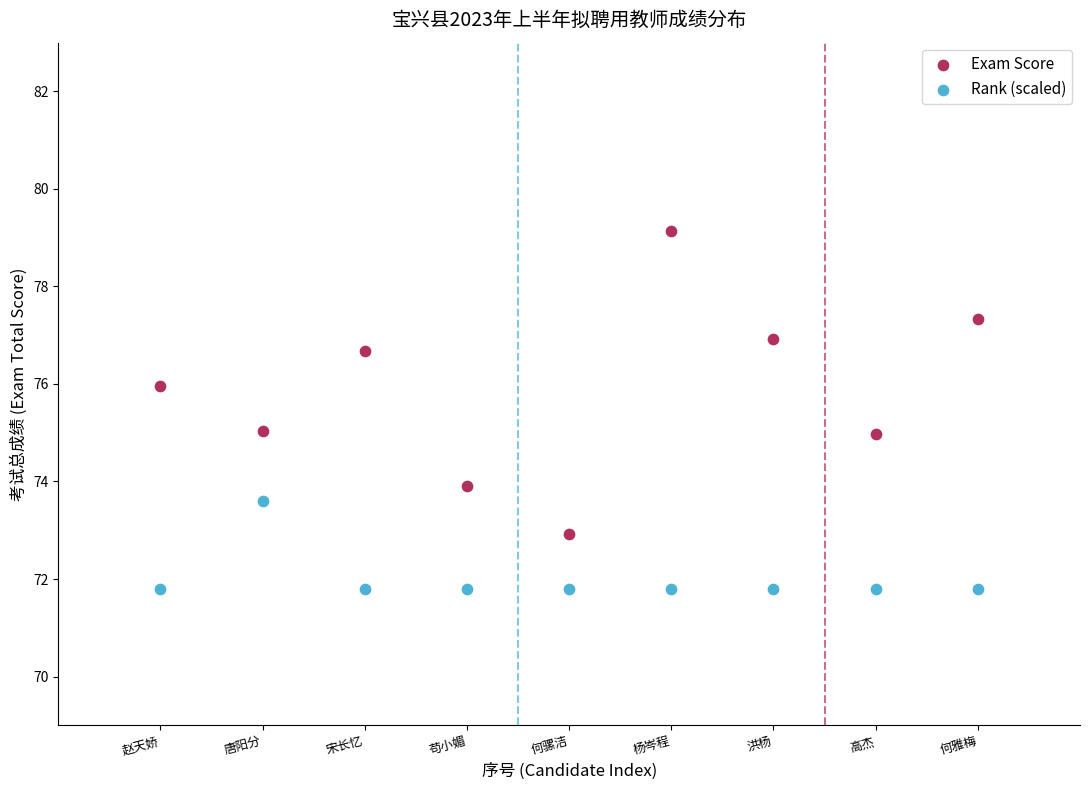

Which series contains the highest Y value?

Exam Score